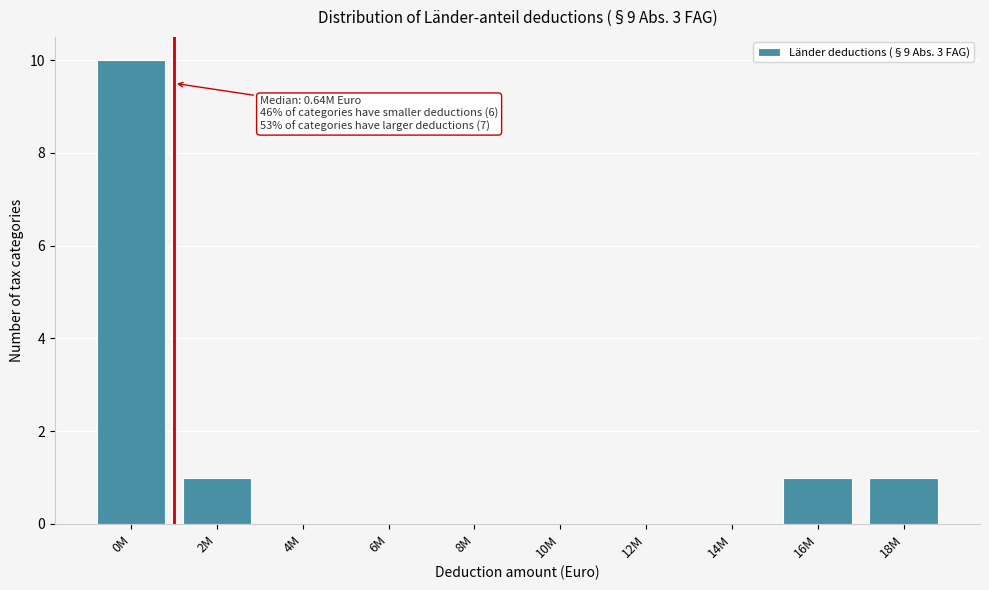

Reading right to left, what are all the values shown in this chart?

18M=1	16M=1	14M=0	12M=0	10M=0	8M=0	6M=0	4M=0	2M=1	0M=10